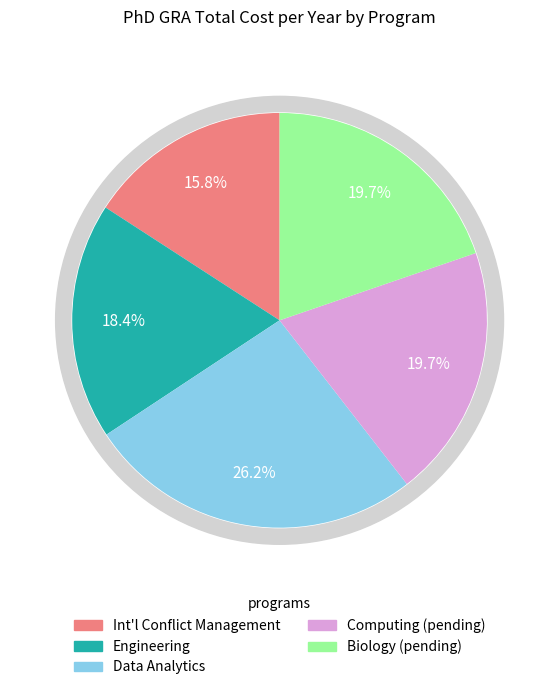

What percentage is NOT represented by Biology (pending)?

80.3%